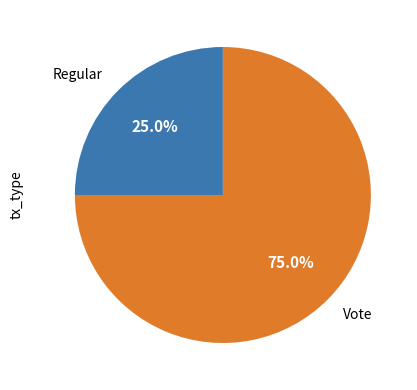

What percentage is NOT represented by Vote?

25.0%